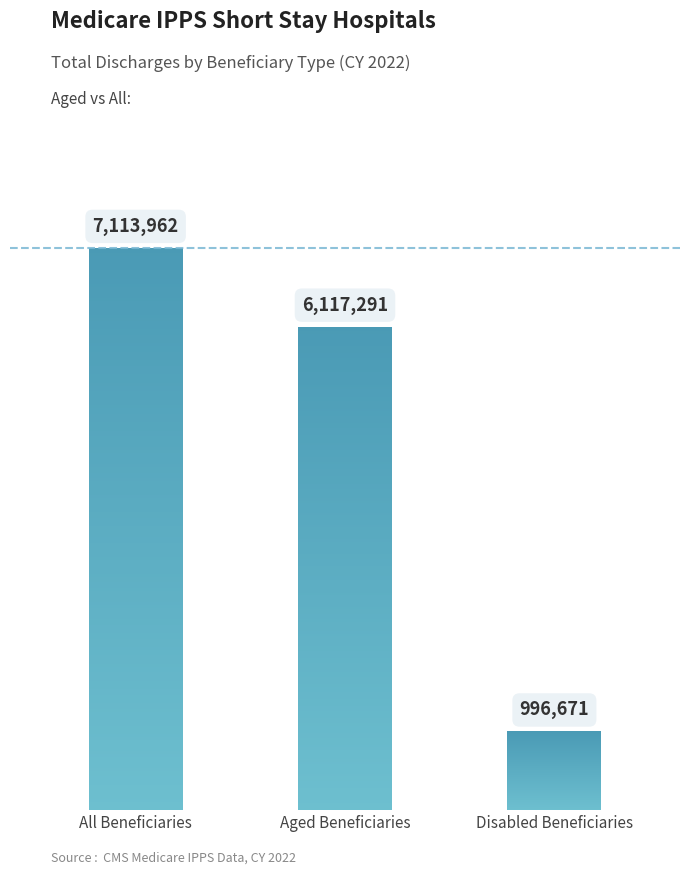

At which label does the data first exceed 6117291?

All Beneficiaries